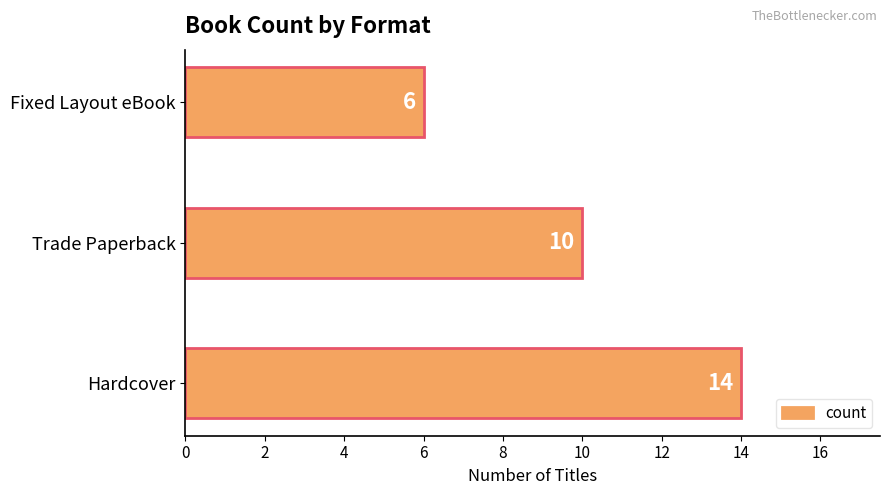

What is the difference between the maximum and minimum values?

8